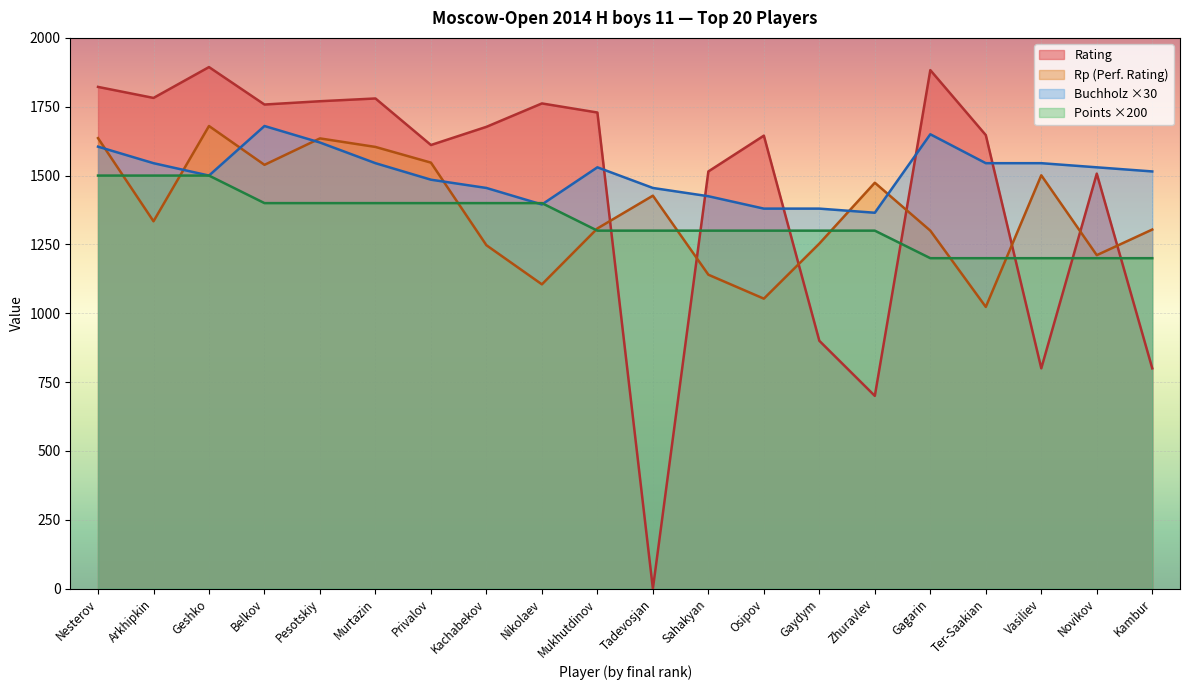

Rank the series at Ter-Saakian from lowest to highest value.

Rp (Perf. Rating), Points ×200, Buchholz ×30, Rating